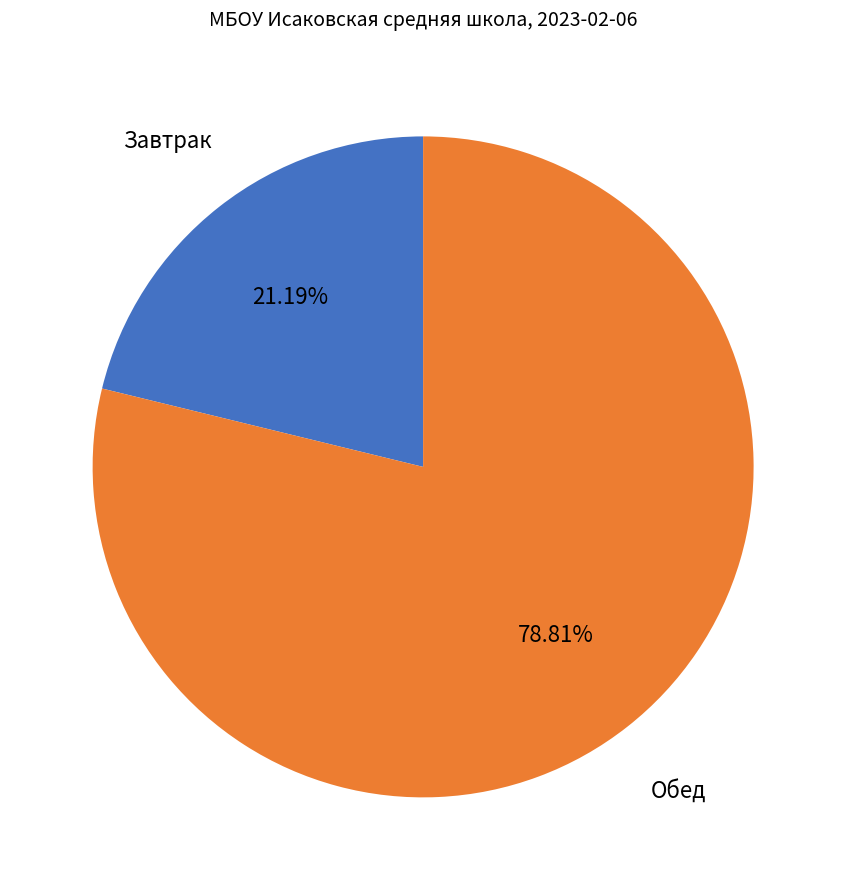

Does any single category account for the majority?

Yes